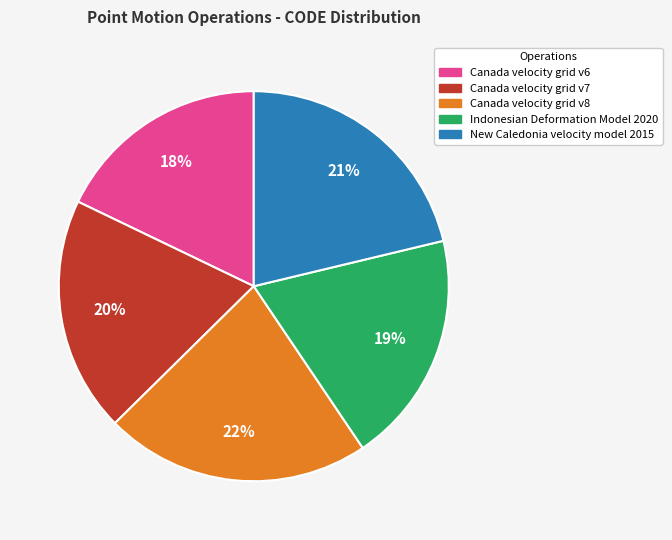

Which slice is the smallest?

Canada velocity grid v6